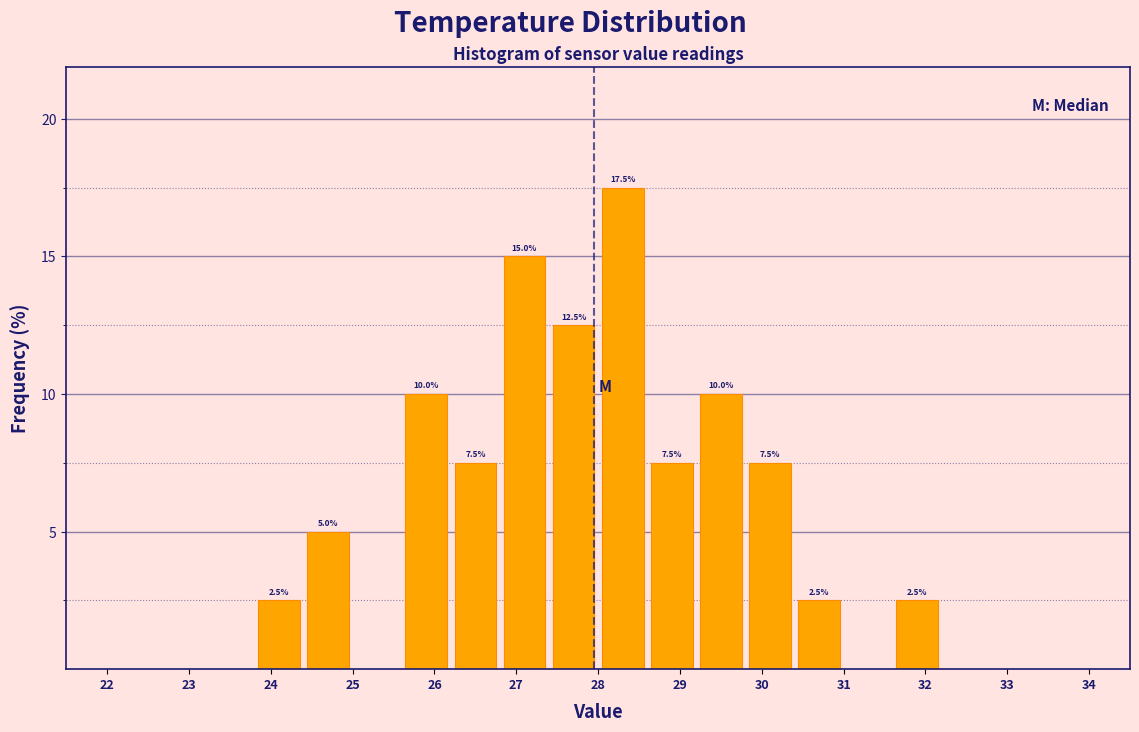

Over which range of the x-axis is the bar tallest?

28.0 to 28.6